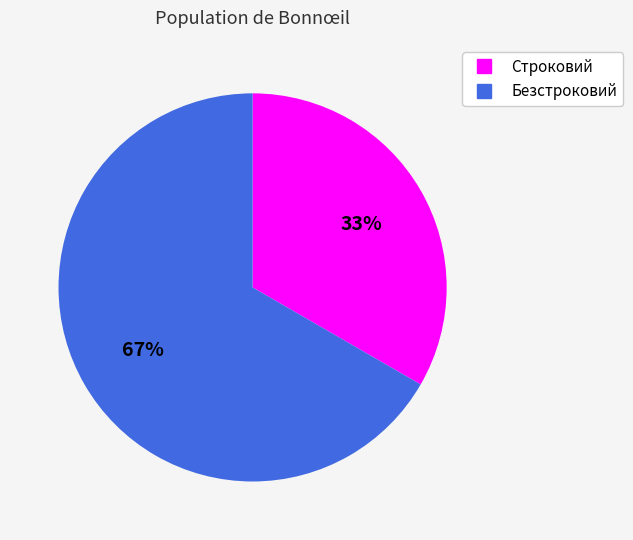

Which has a higher value, Строковий or Безстроковий?

Безстроковий